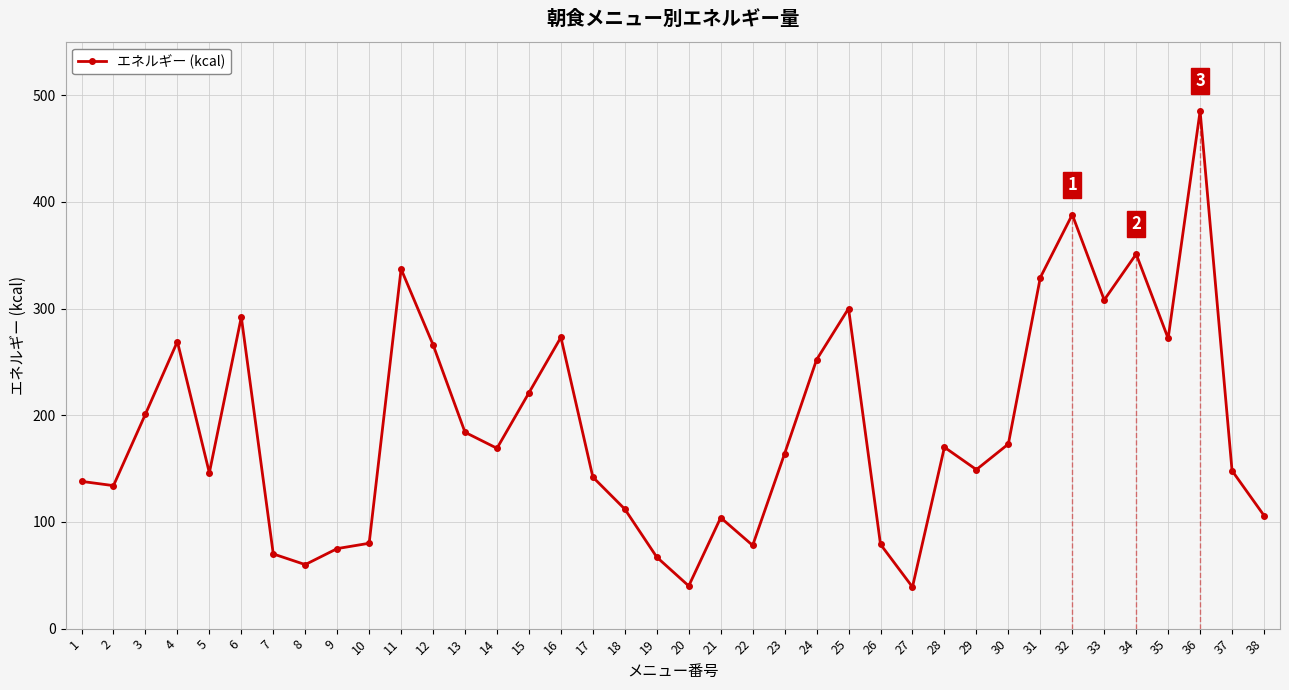

What is the difference between the values at 7 and 32?

318